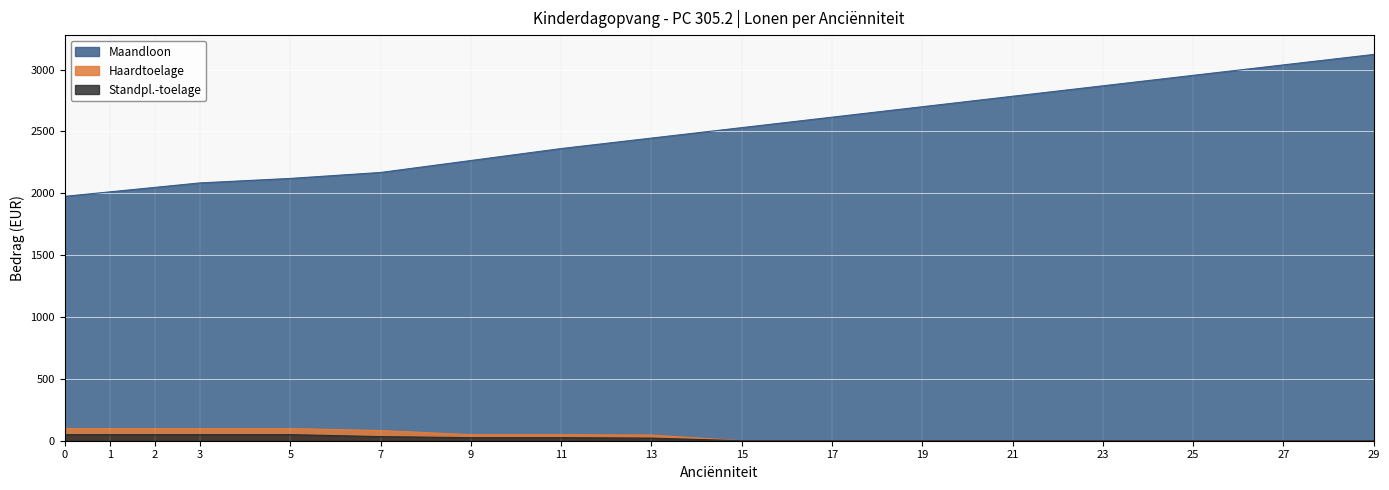

How many categories are shown in the chart?

17